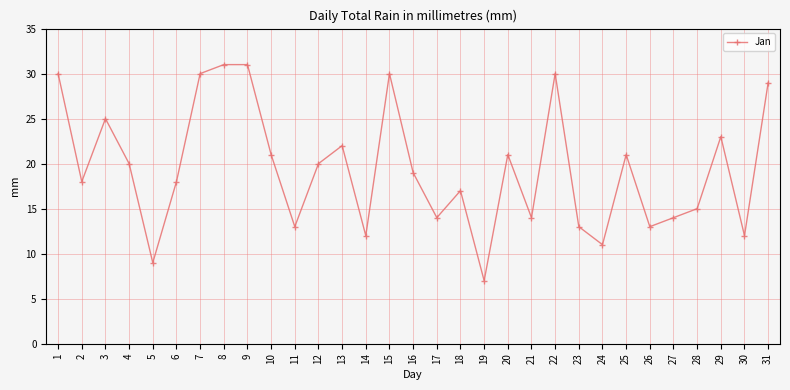

Is it true that the value at 7 is 47?

False